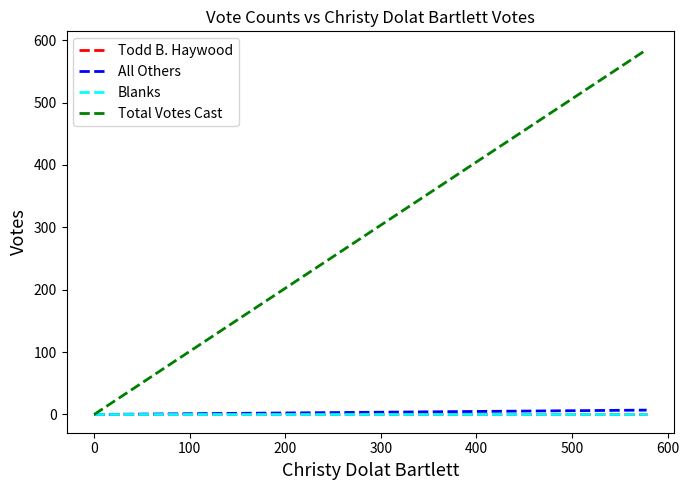

True or false: Blanks and All Others intersect in this chart.

False